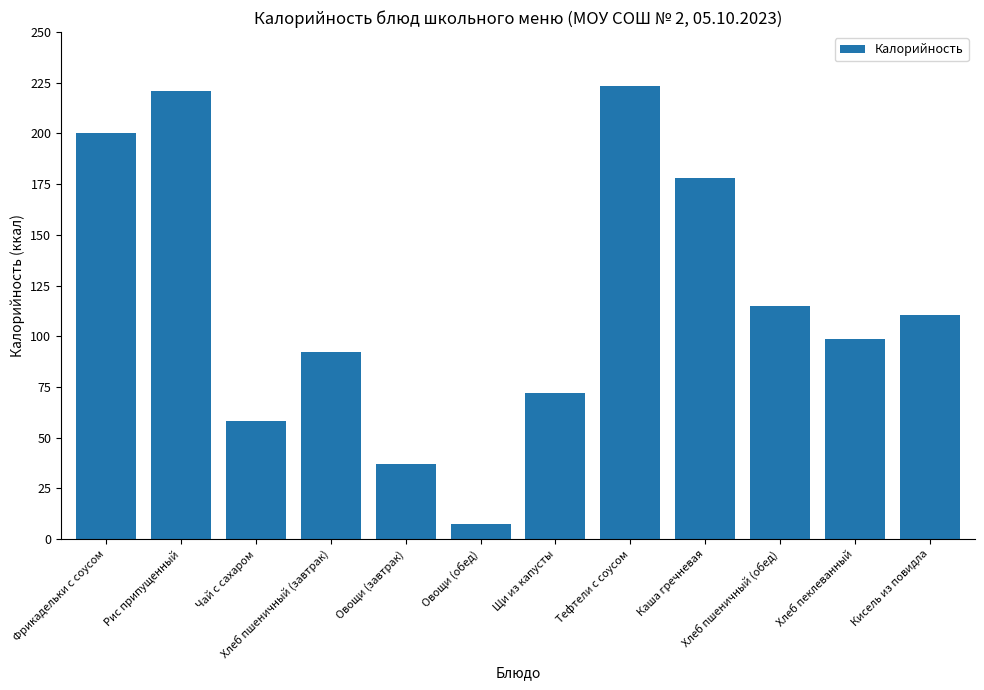

What is the difference between the maximum and minimum values?

215.6